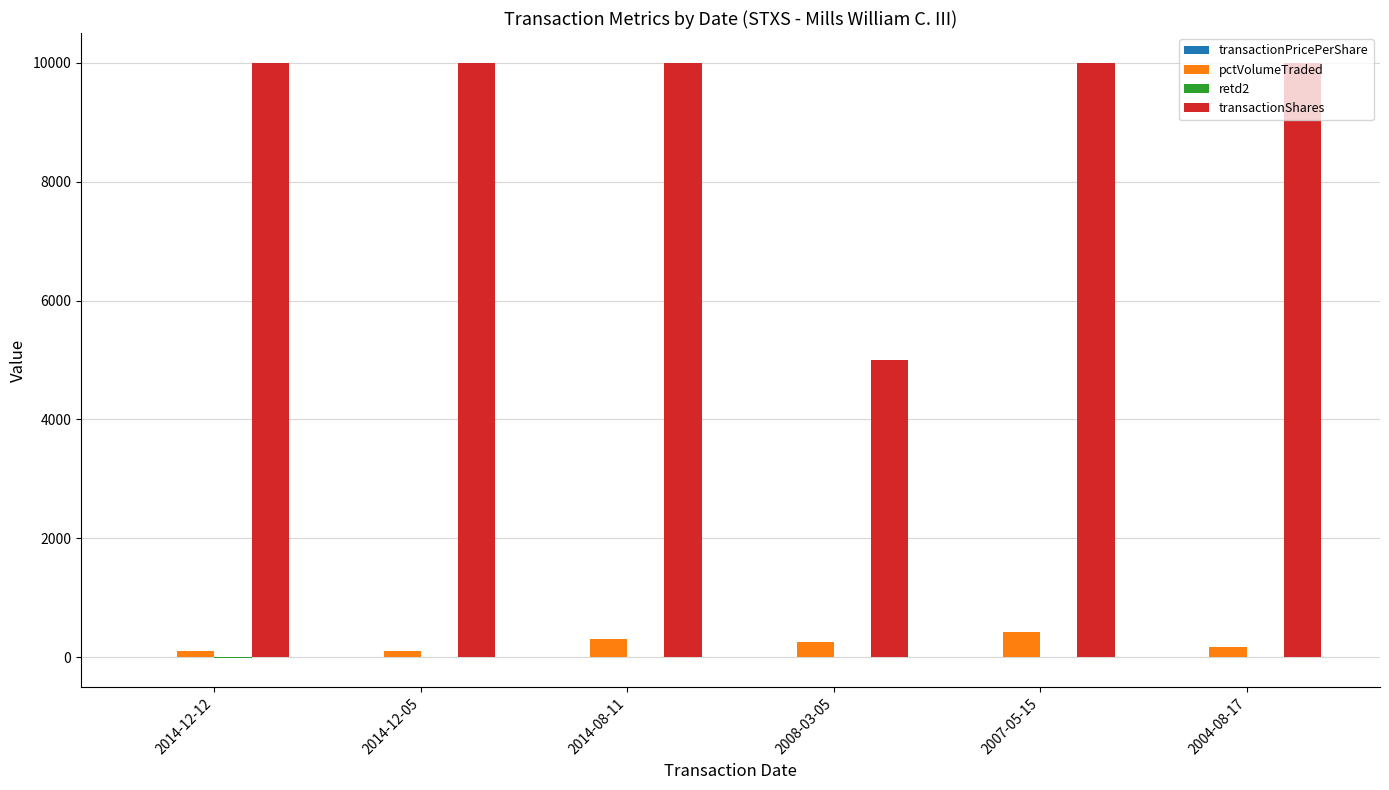

Between 2014-12-12 and 2014-08-11, which series saw the biggest shift?

pctVolumeTraded